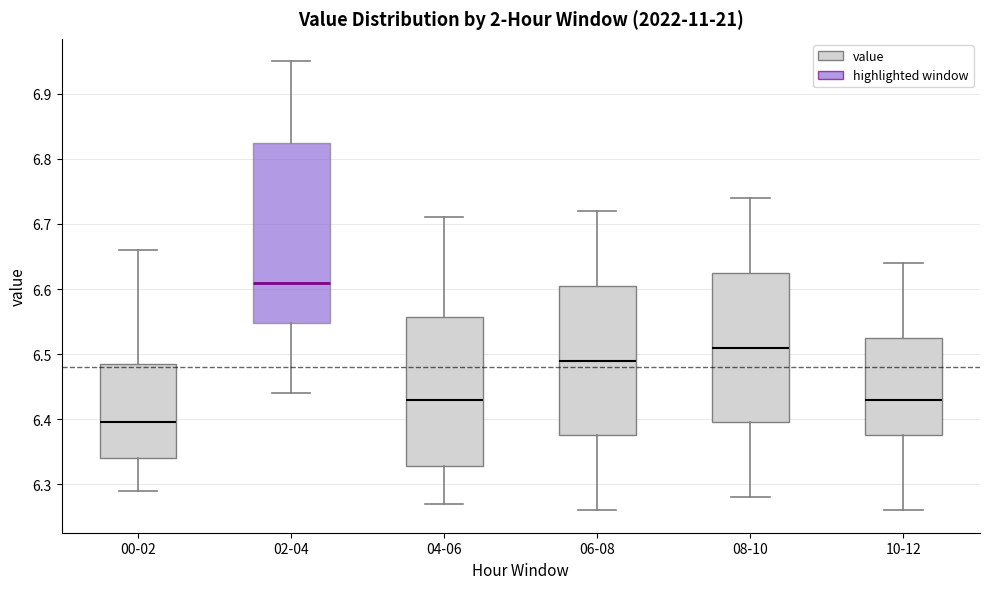

Where is the upper edge of the box for 08-10 on the y-axis? The values are not printed on the chart, so give them approximately, as read against the axis.

6.63